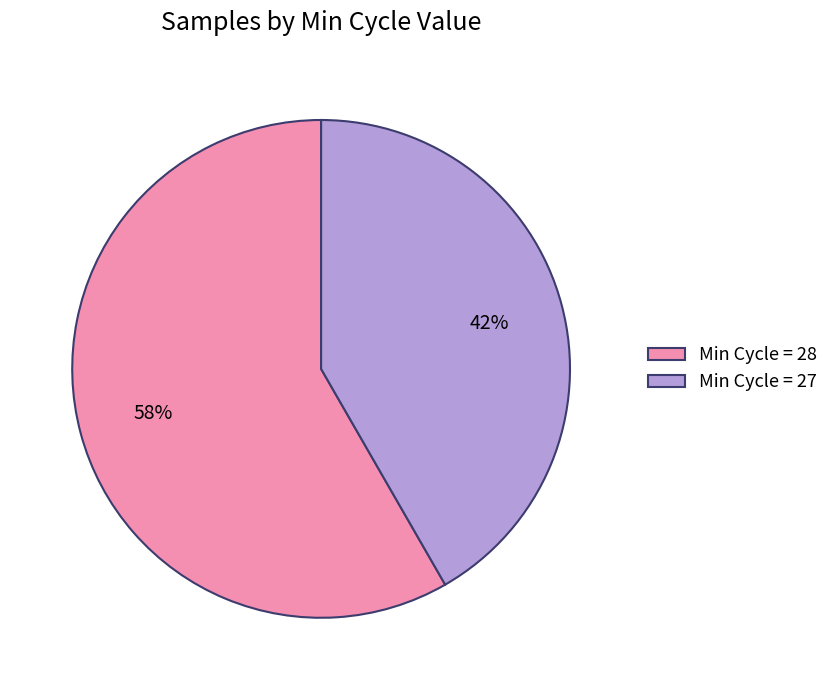

To the nearest percent, what percentage of the pie is Min Cycle = 27?

42%